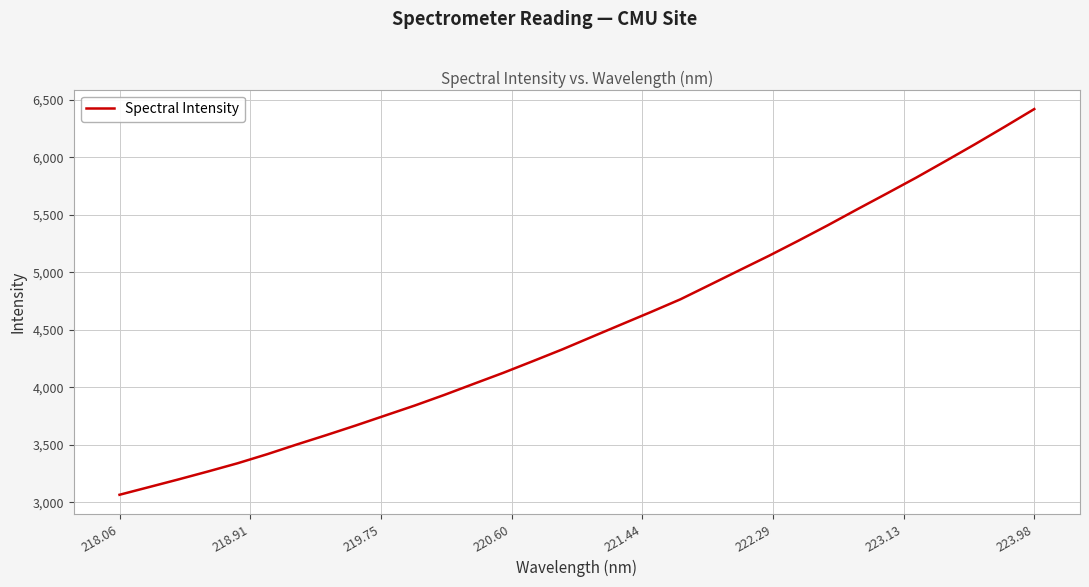

What is the difference between the maximum and minimum values?

3355.8